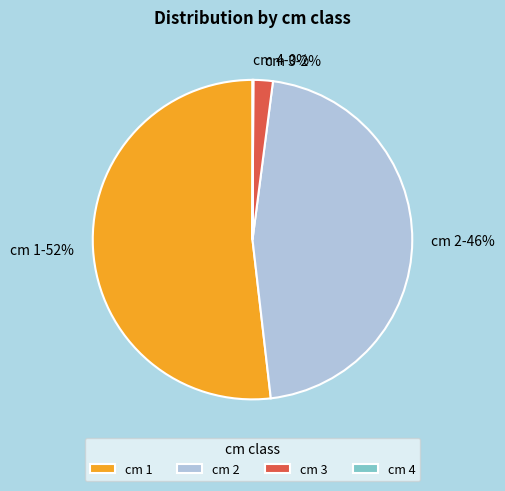

True or false: cm 1 accounts for 52% of the total.

True